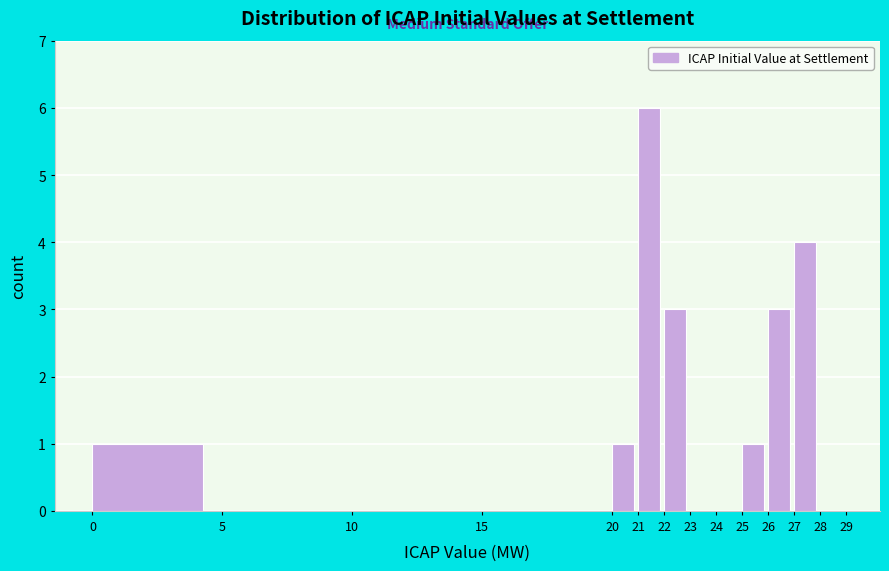

What is the height of the bar covering 22 to 23 on the x-axis? The values are not printed on the chart, so give them approximately, as read against the axis.

3